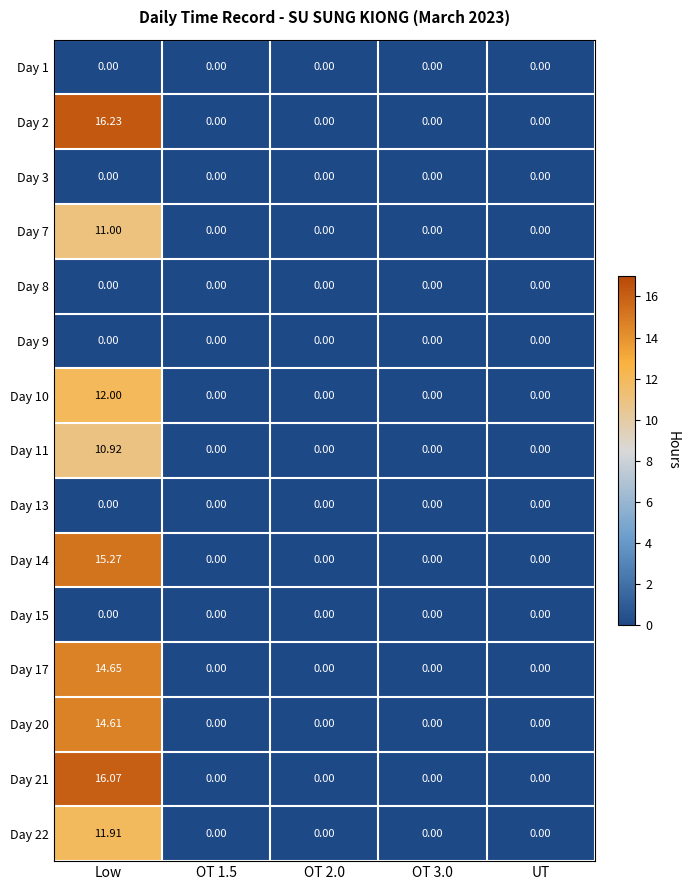

At which category is the sum across all series the highest?

Low